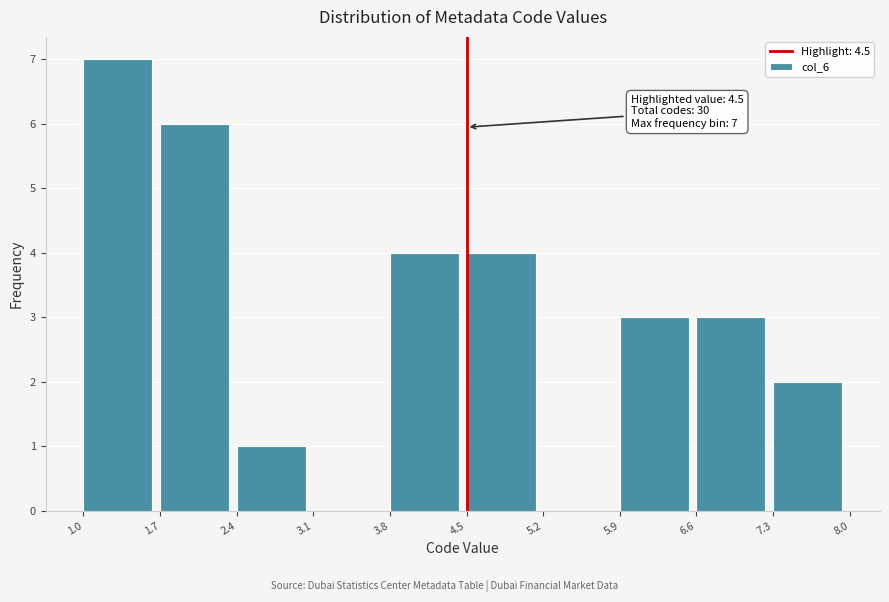

Over which range of the x-axis is the bar tallest?

1.0 to 1.7